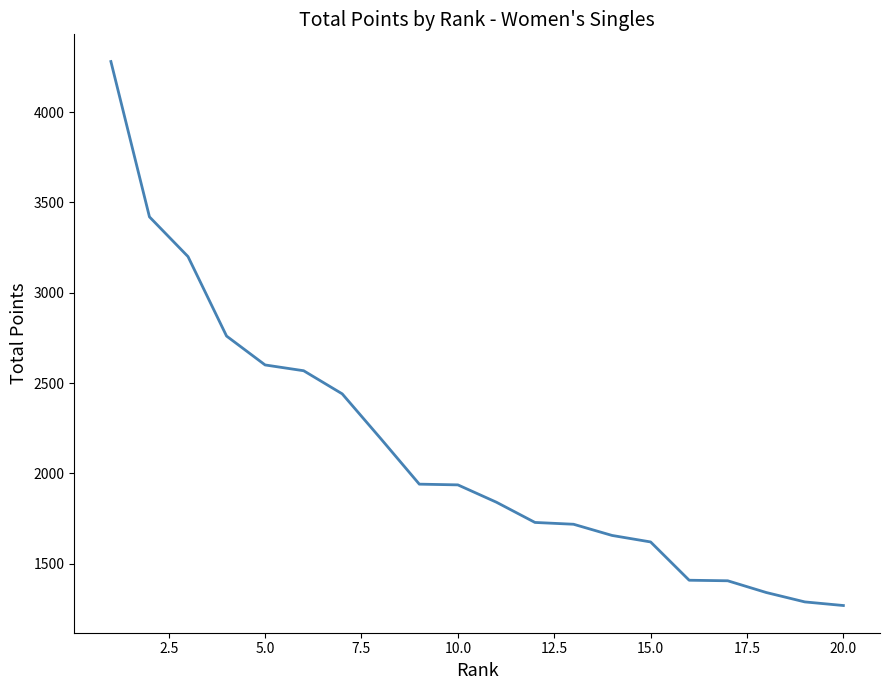

What is the smallest value displayed?

1268